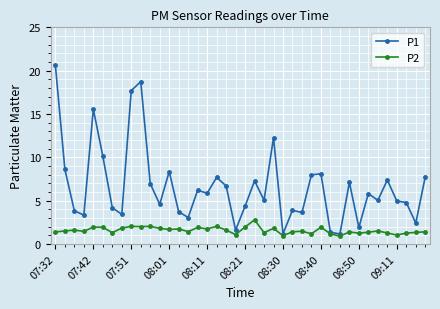

What is the value of the P2 point at the 12th from the left?

1.8